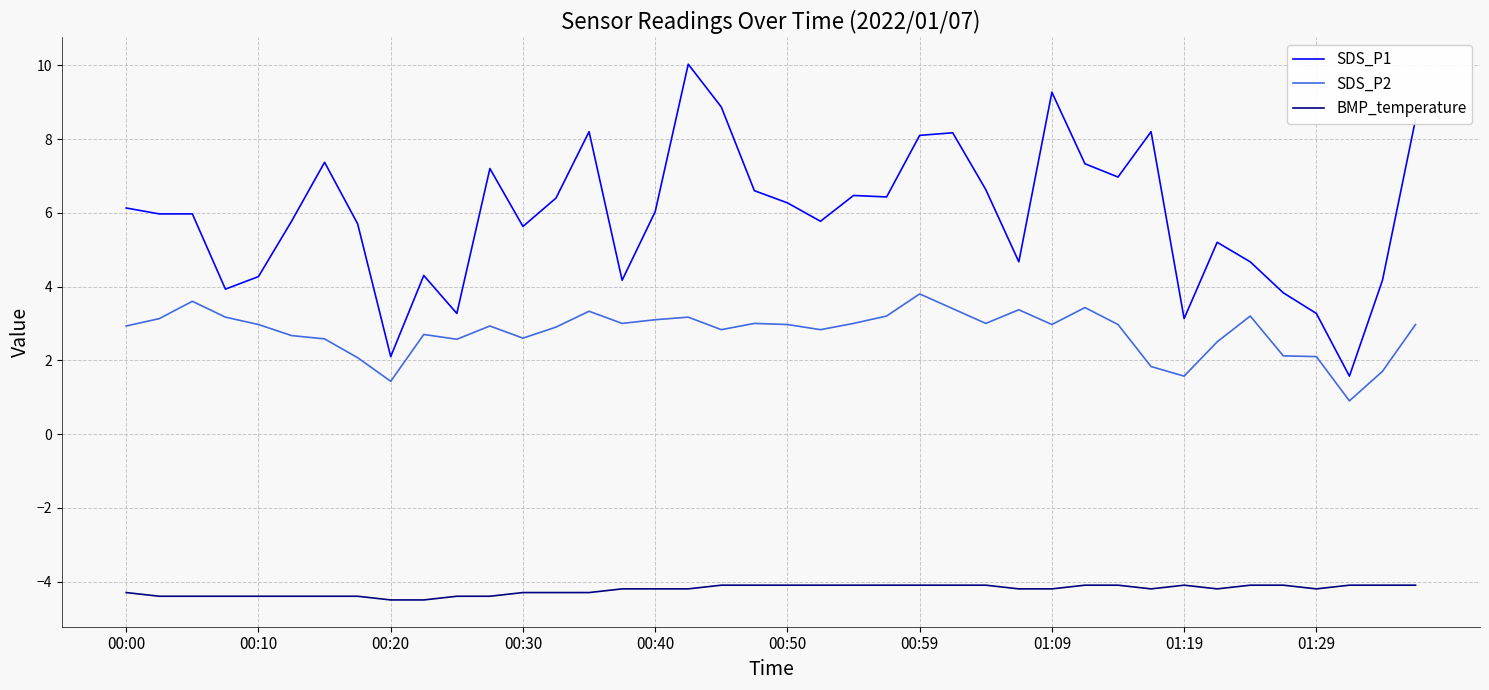

What is the lowest value of the SDS_P2 series?

0.9